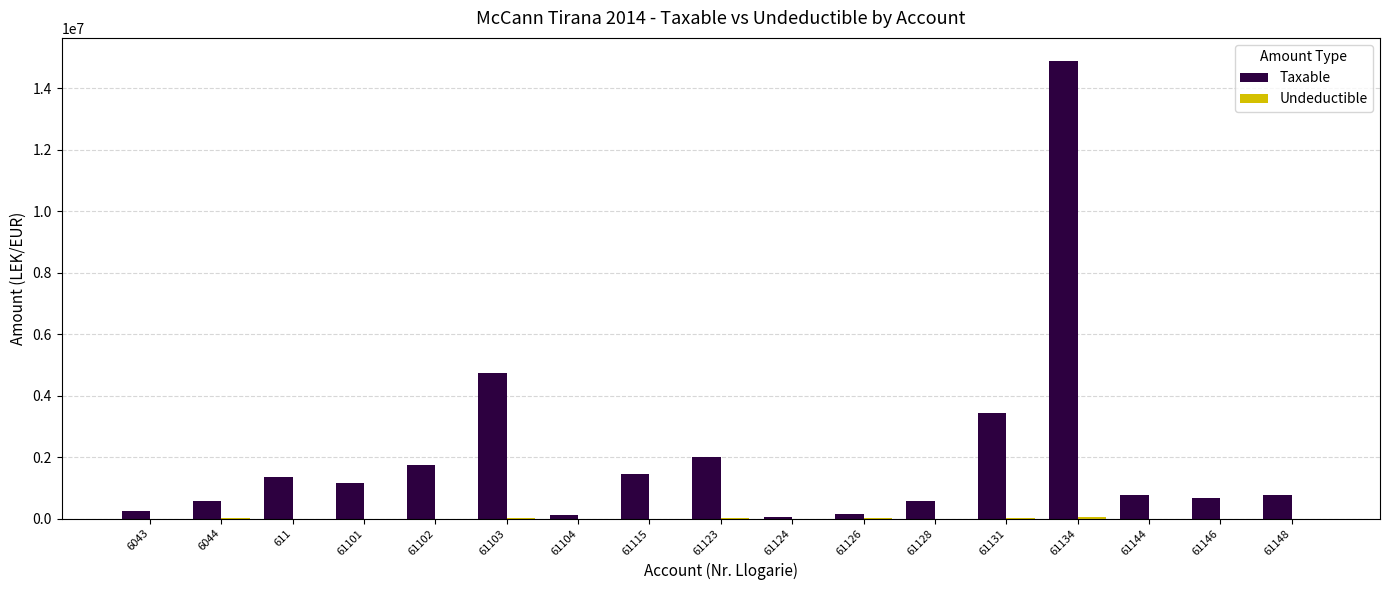

What is the total value across all series at 611?

1366068.5